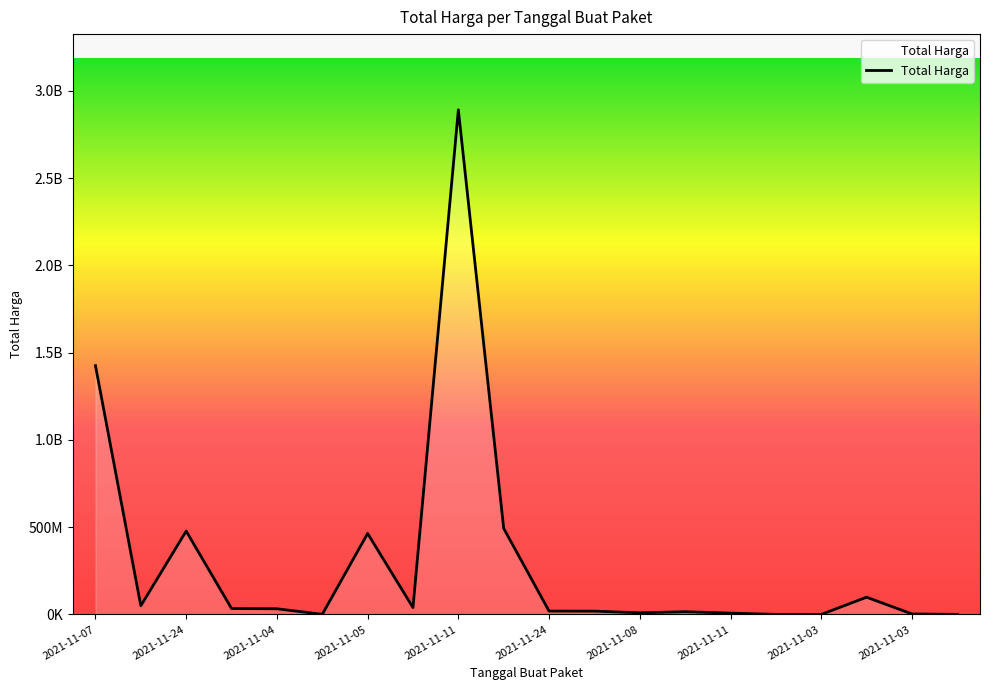

Does the chart display data point markers on the line(s)?

No